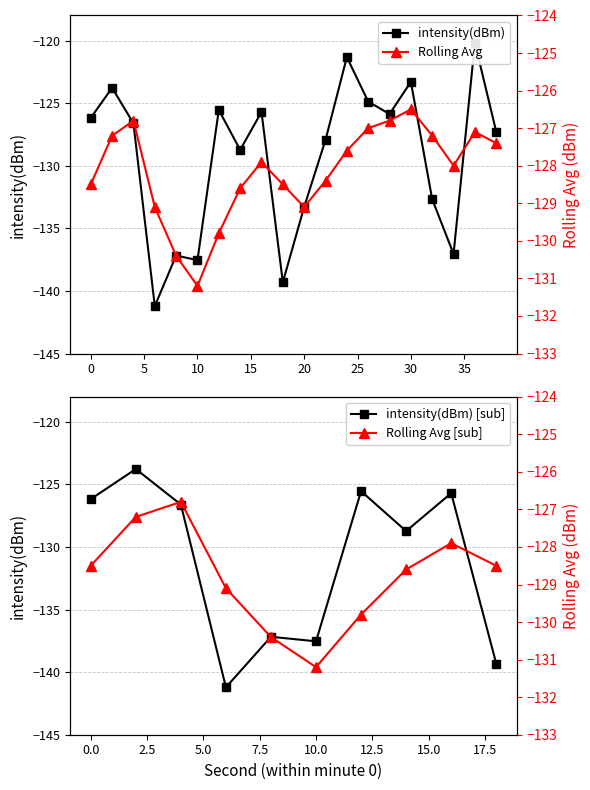

Where is the first local maximum for intensity(dBm)?

2